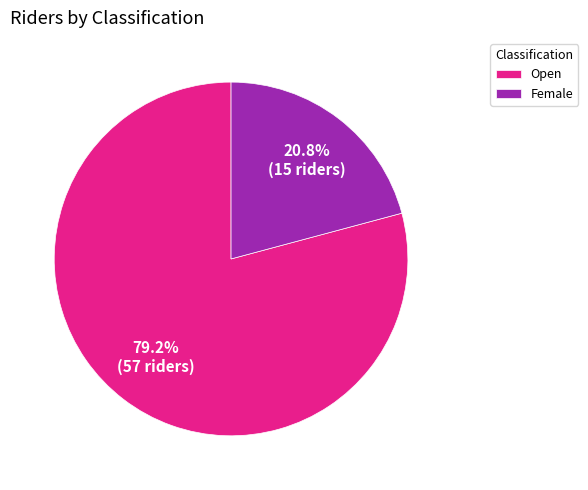

Which slice is the smallest?

Female